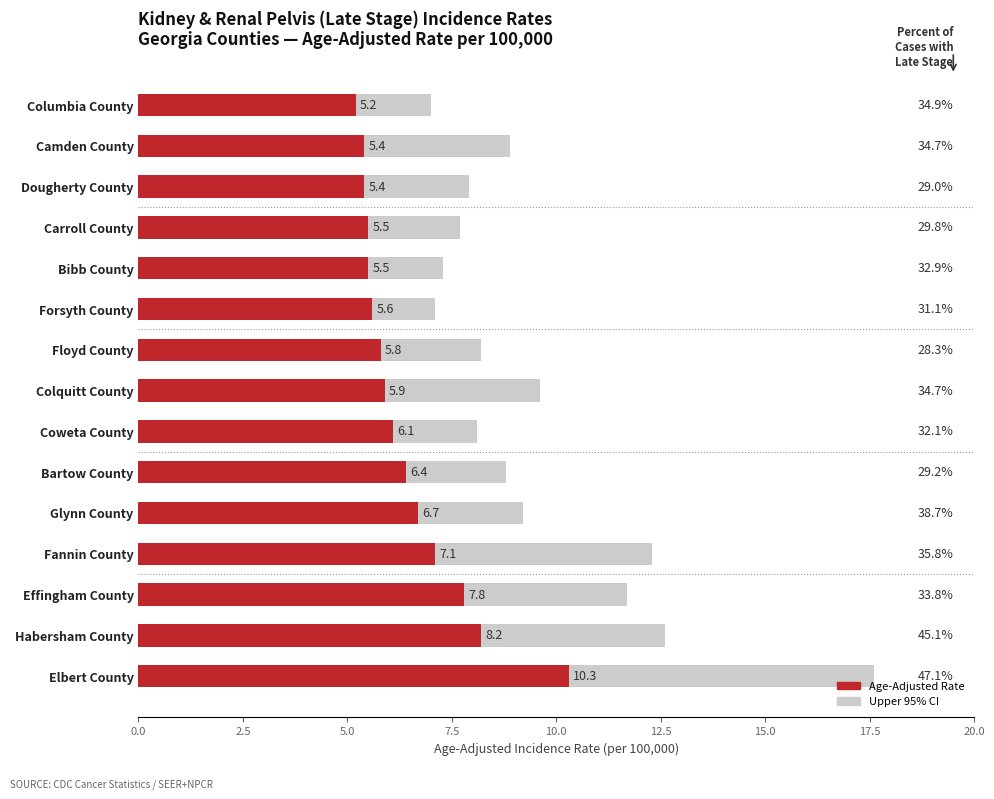

Is the value of Age-Adjusted Rate at Habersham County greater than the value of Upper 95% CI at Effingham County?

No